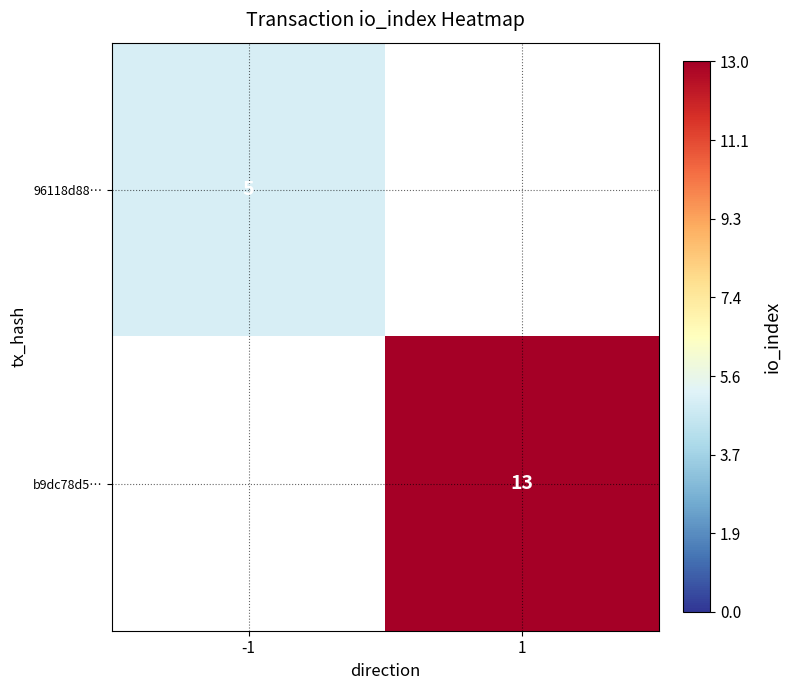

At how many categories does at least one series exceed 8?

1